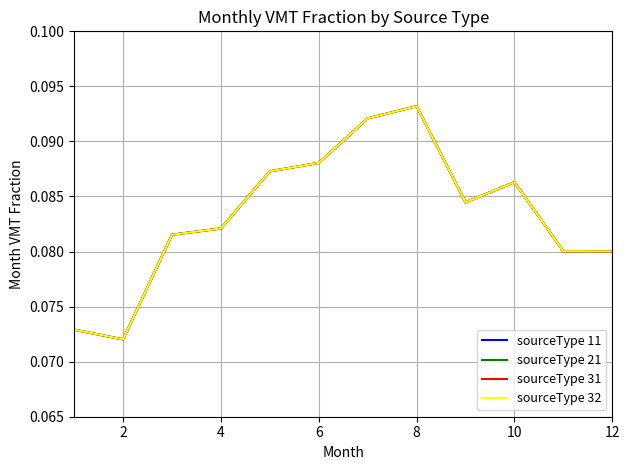

What is the average value of the sourceType 32 series?

0.1